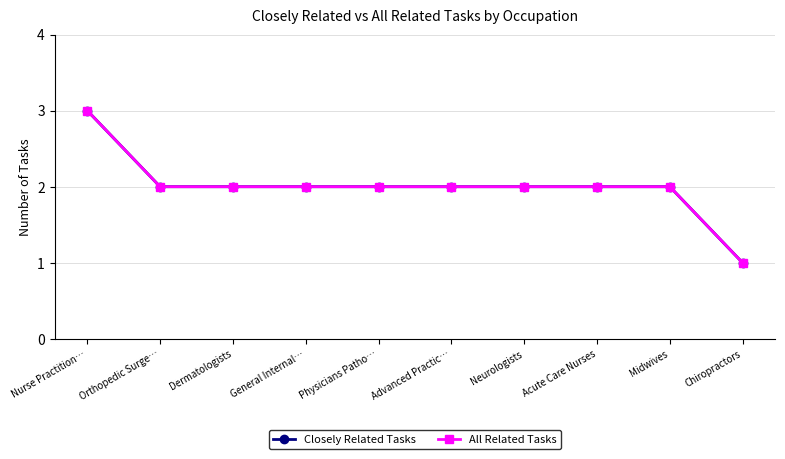

True or false: All Related Tasks and Closely Related Tasks intersect in this chart.

False